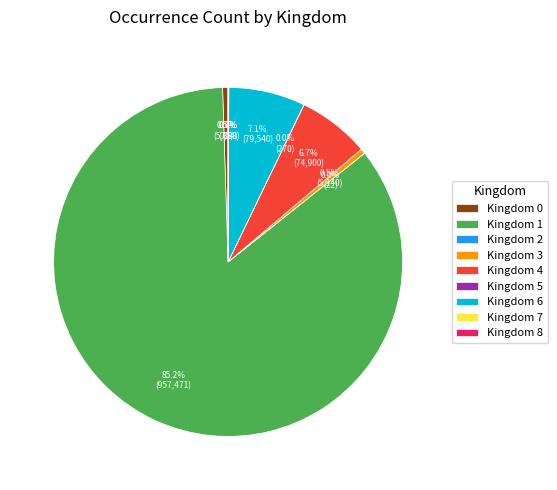

What portion of the pie excludes Kingdom 4?

93.3%